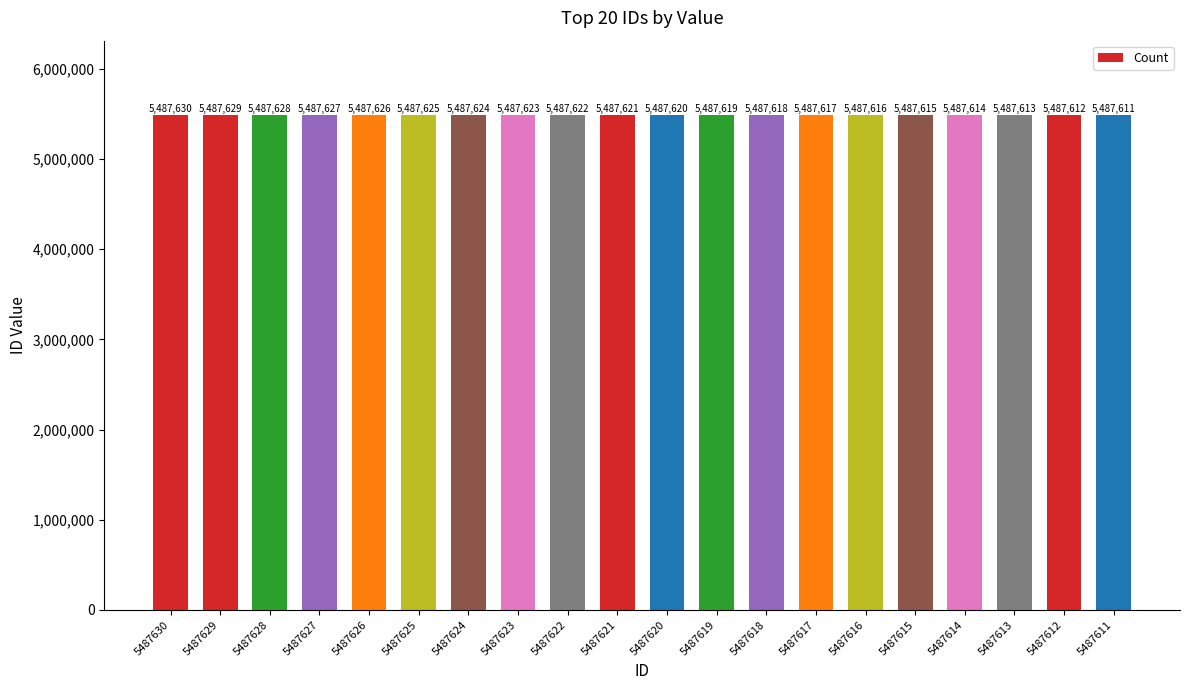

Which label corresponds to the largest value in the chart?

5487630